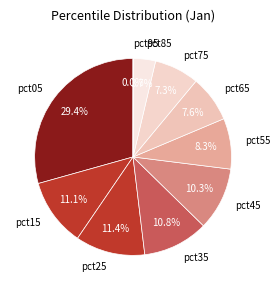

Which slice is the largest?

pct05